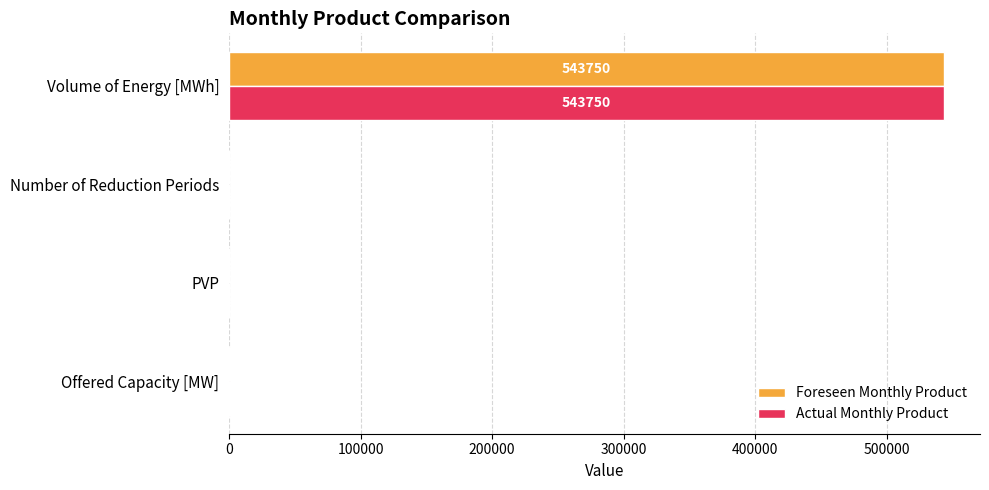

At which category is the sum across all series the highest?

Volume of Energy [MWh]